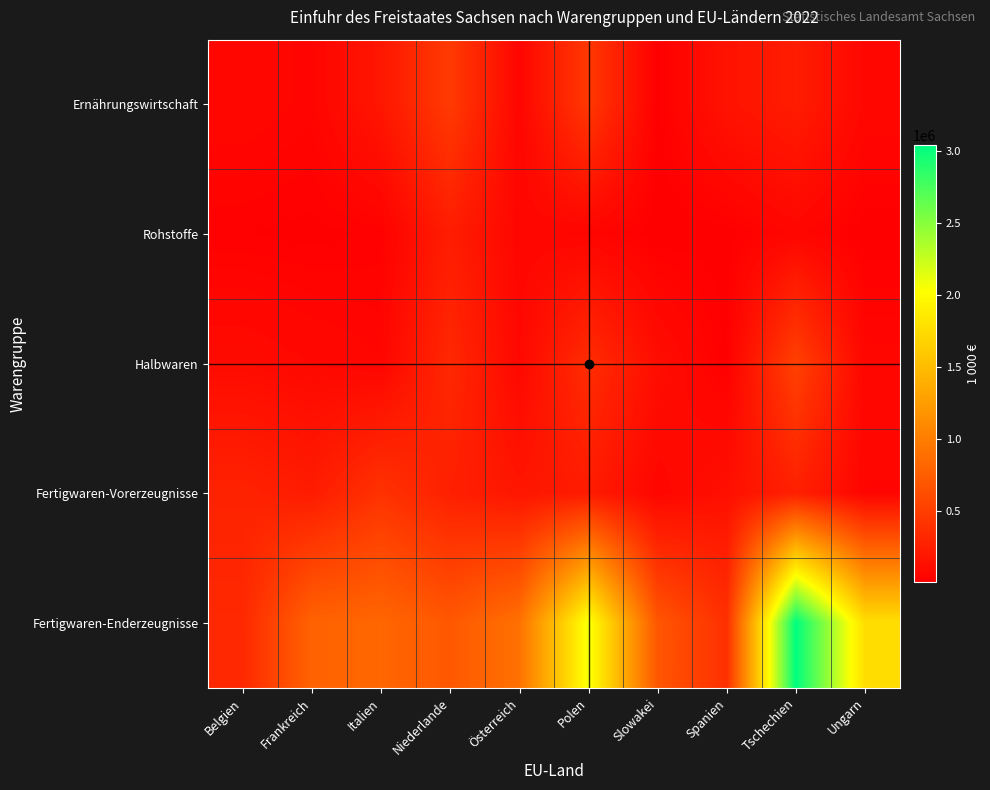

Between Belgien and Frankreich, which series saw the biggest shift?

Fertigwaren-Enderzeugnisse